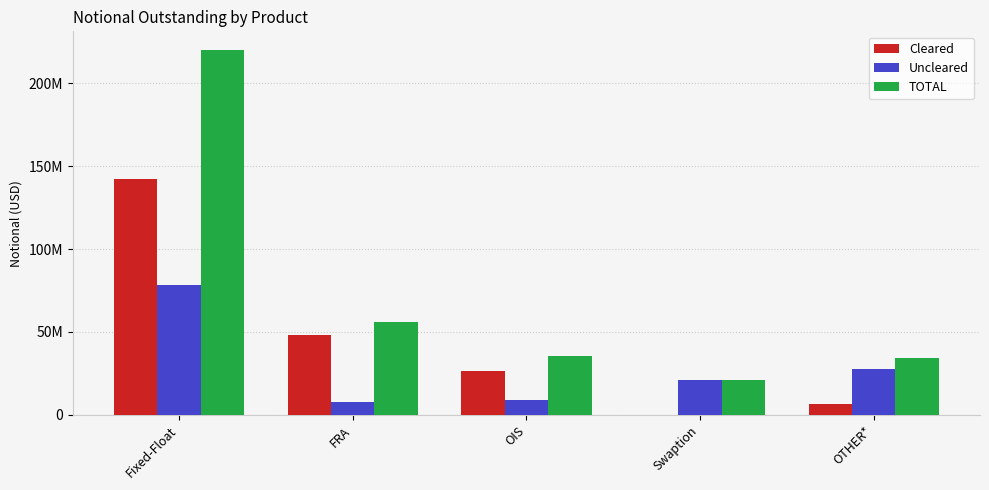

What are all the series names shown in the legend?

Cleared, Uncleared, TOTAL